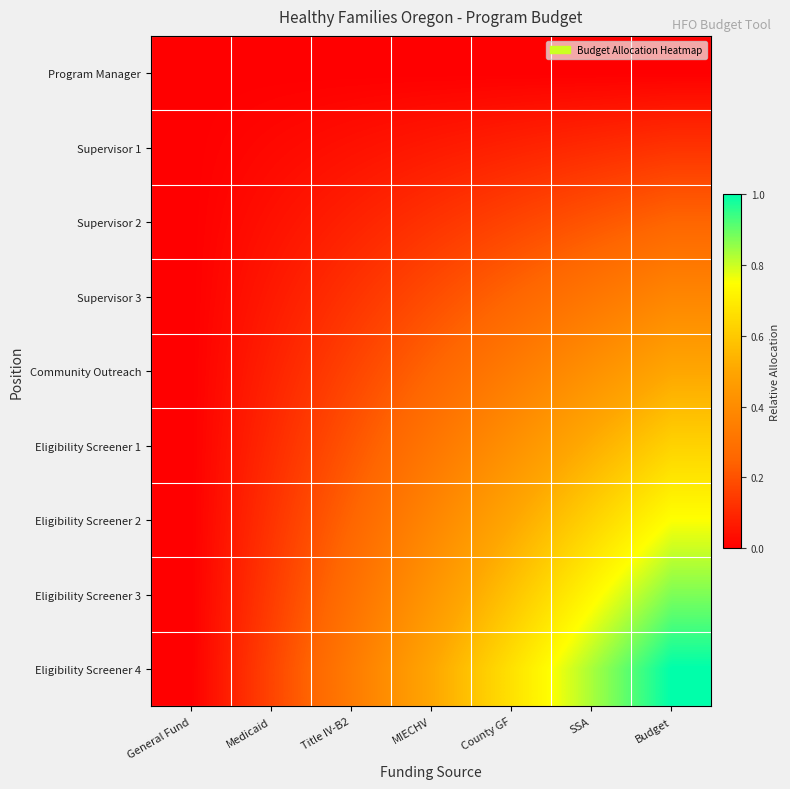

Between Title IV-B2 and SSA, which is larger?

Title IV-B2